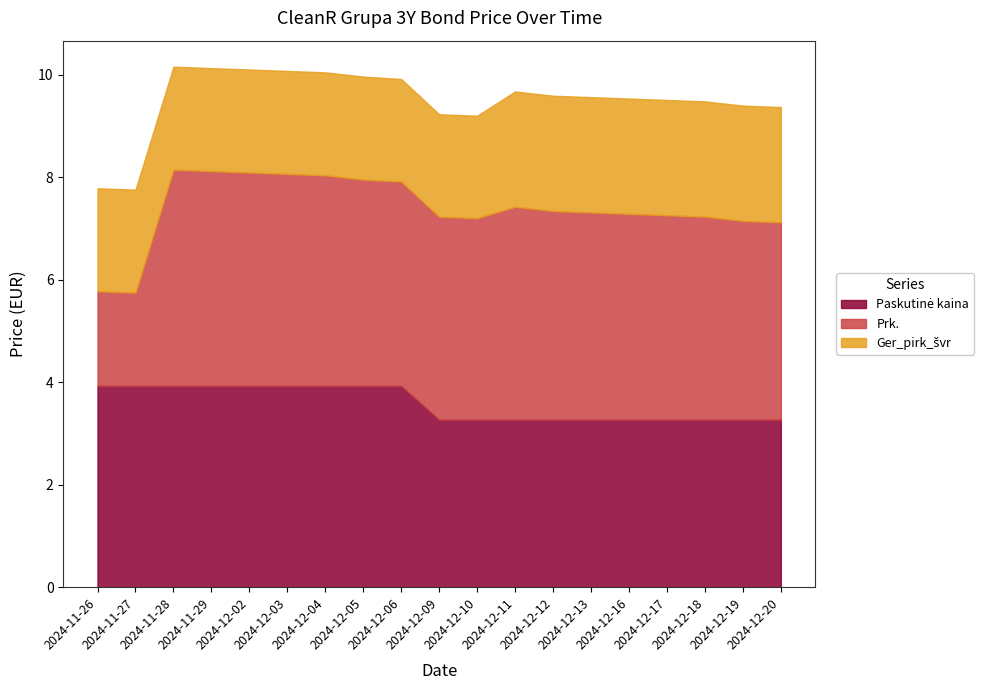

At which category does the chart reach its minimum across all series?

2024-11-27